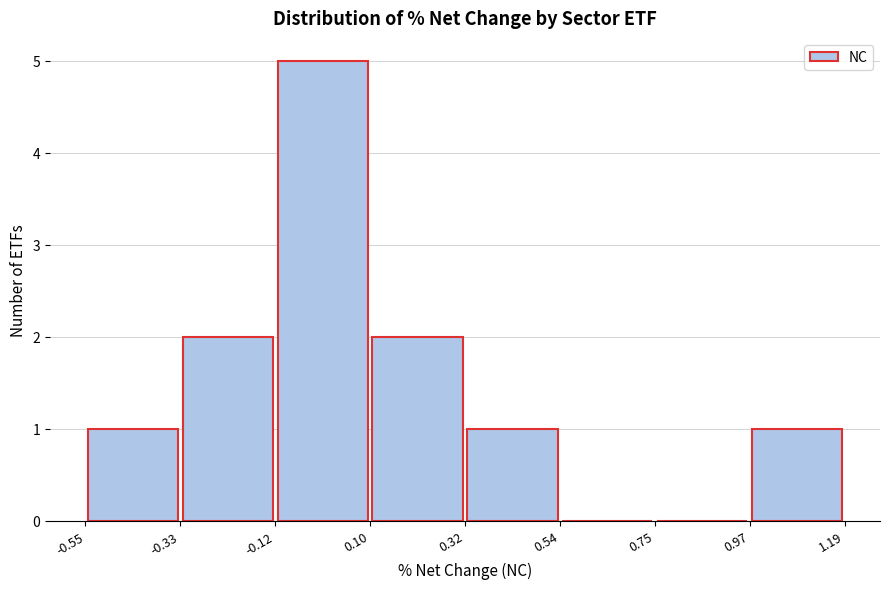

Reading left to right, transcribe this chart: for each bar, give the range it covers on the x-axis and its height. The values are not printed on the chart, so give them approximately, as read against the axis.

-0.55 to -0.33: 1
-0.33 to -0.12: 2
-0.12 to 0.10: 5
0.10 to 0.32: 2
0.32 to 0.54: 1
0.54 to 0.75: 0
0.75 to 0.97: 0
0.97 to 1.19: 1